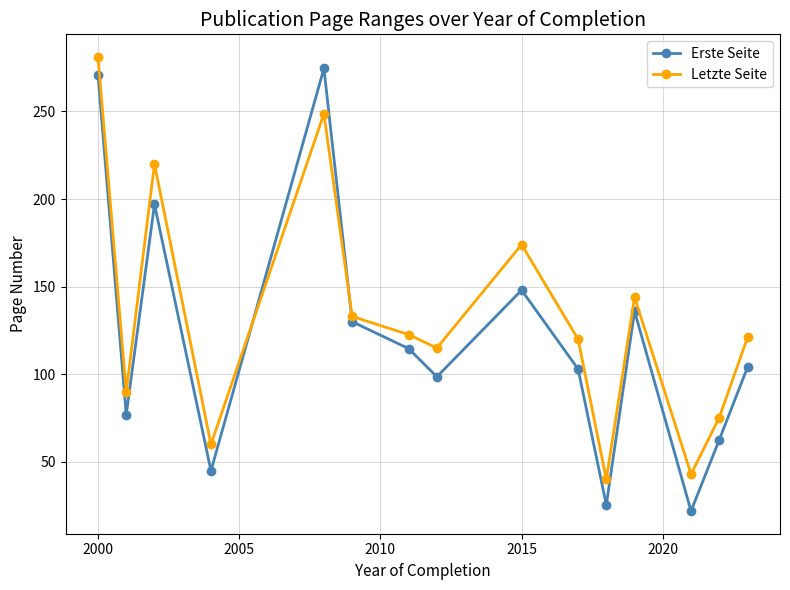

What is the difference between the maximum and minimum values in the Letzte Seite series?

241.0